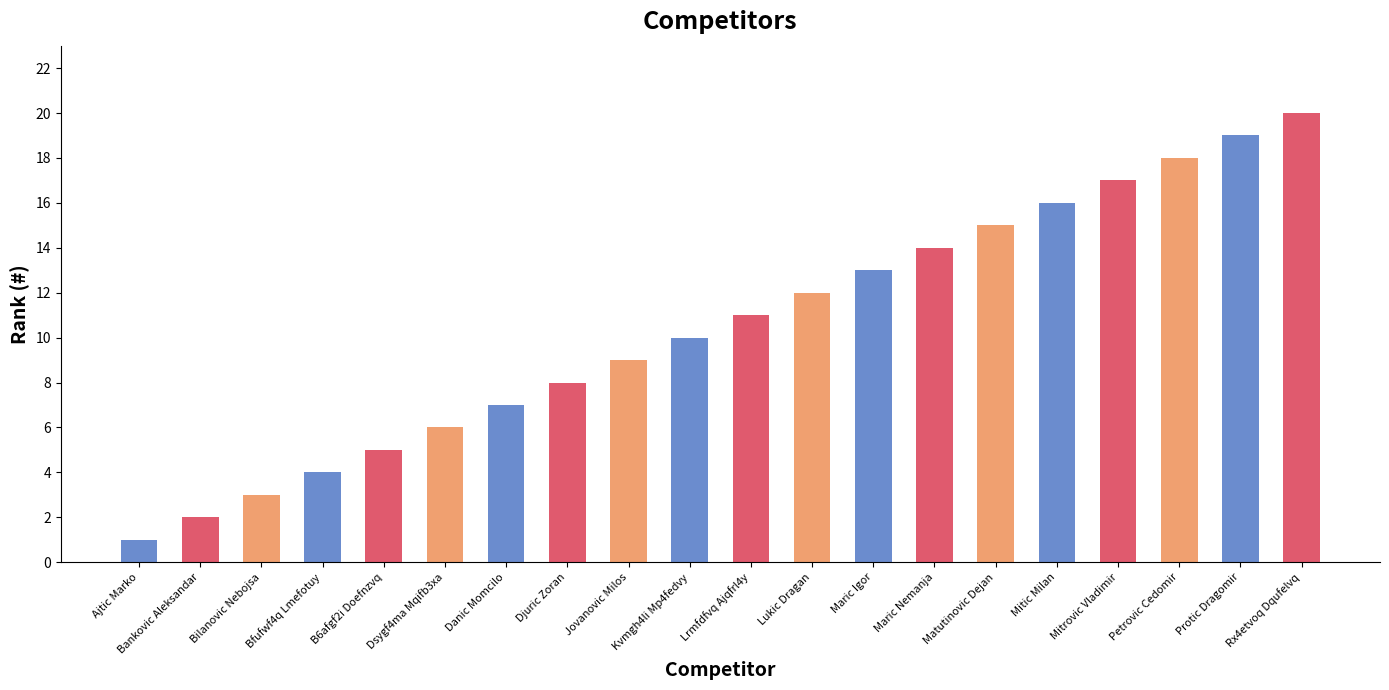

How many series are shown in this chart?

1